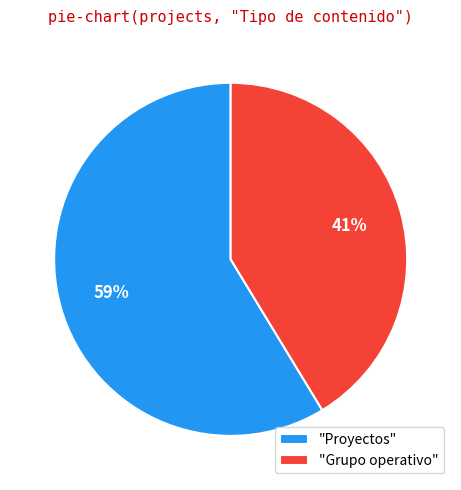

Count the number of slices in the pie.

2